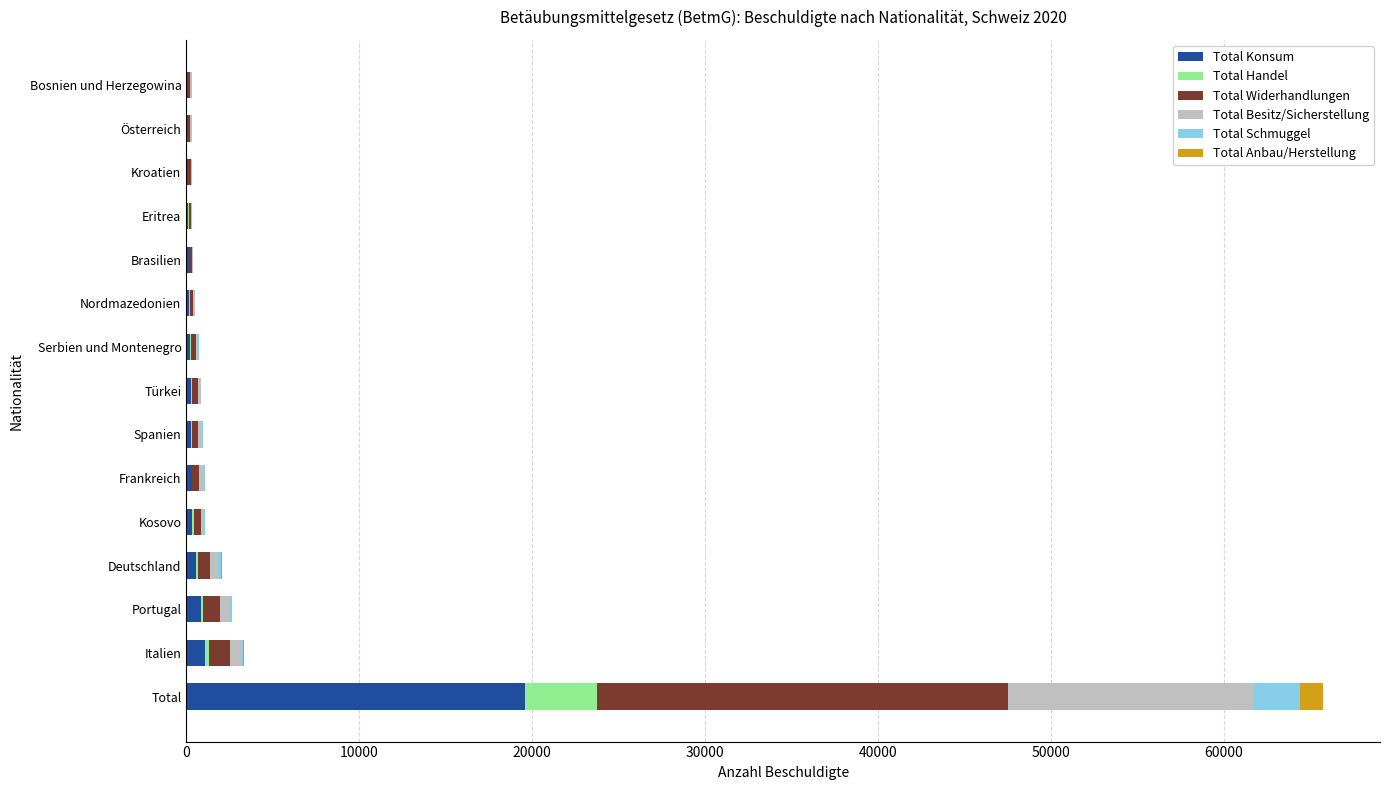

At which category is the sum across all series the highest?

Total